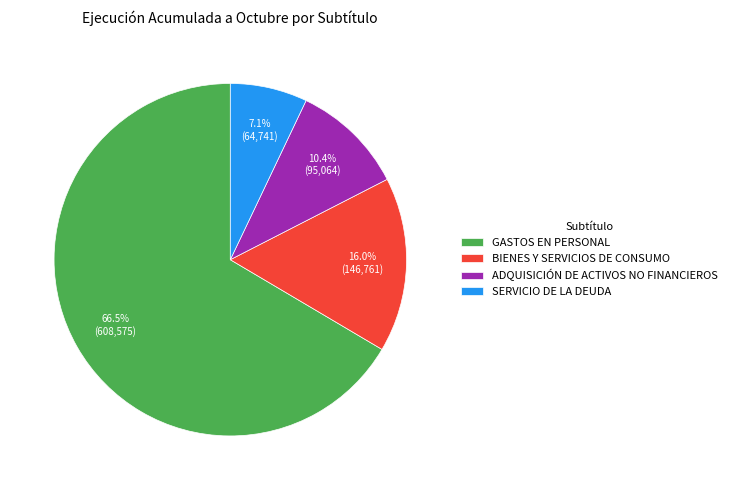

Does ADQUISICIÓN DE ACTIVOS NO FINANCIEROS account for over 50% of the chart?

No